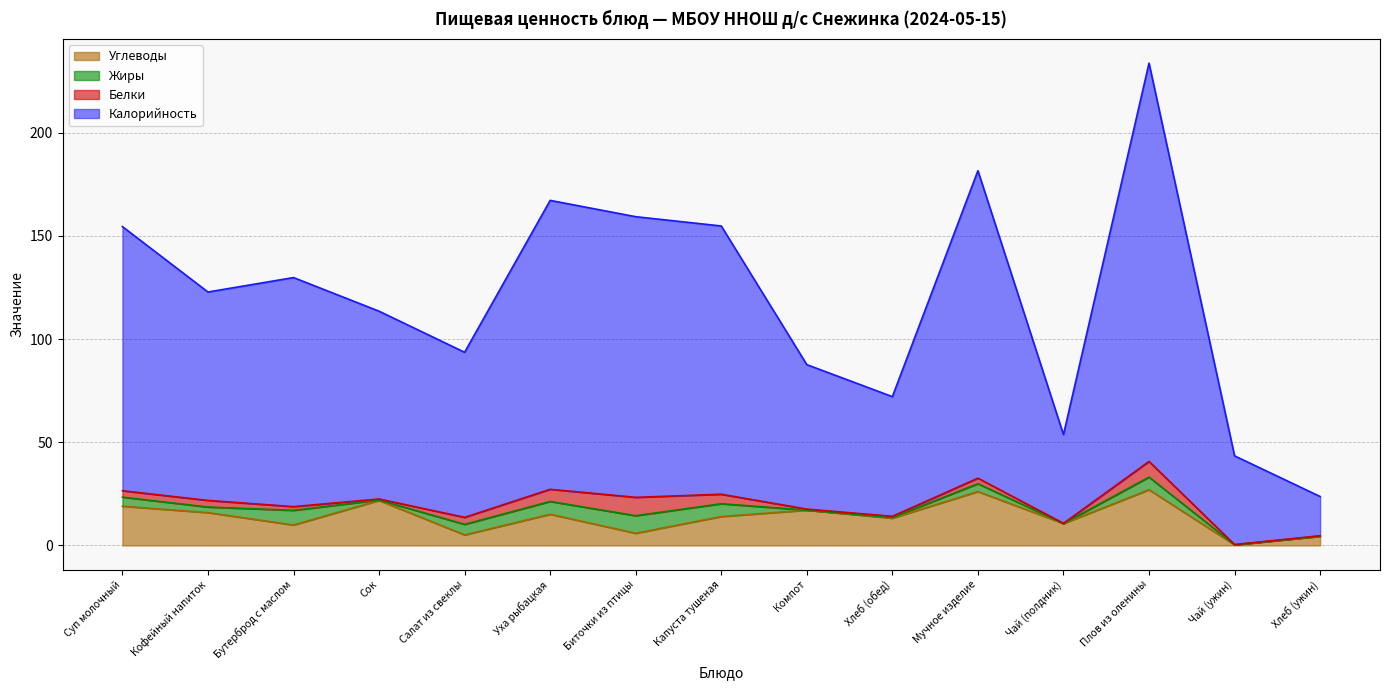

At which category is the sum across all series the highest?

Плов из оленины